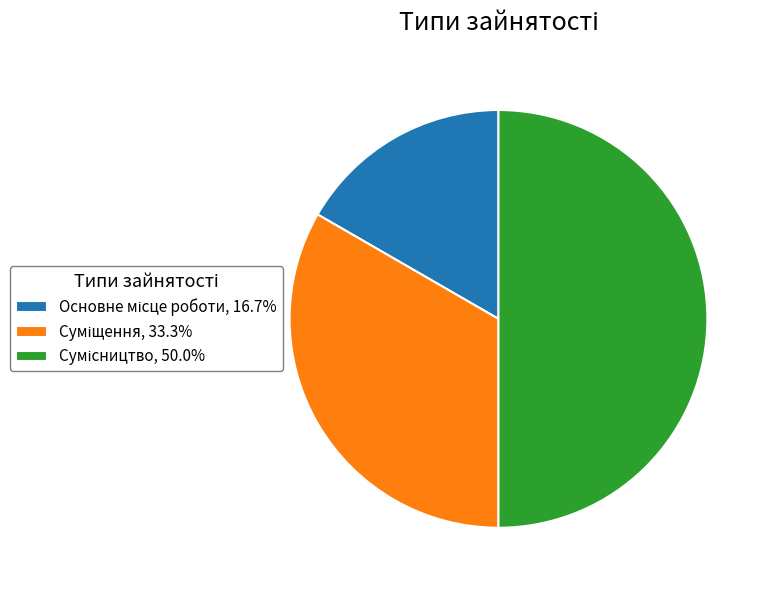

The Сумісництво slice represents 57% of the pie. True or false?

False